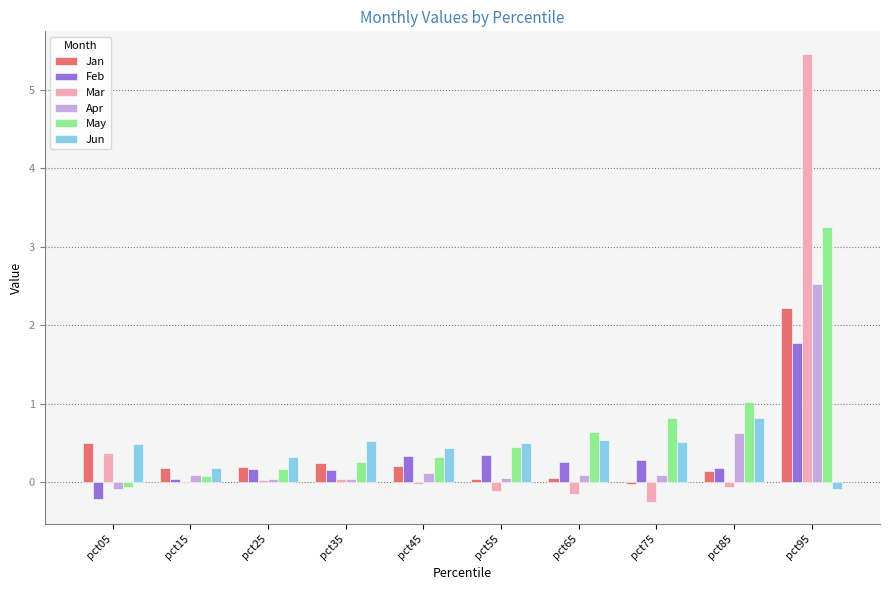

Count the number of categories in the chart.

10